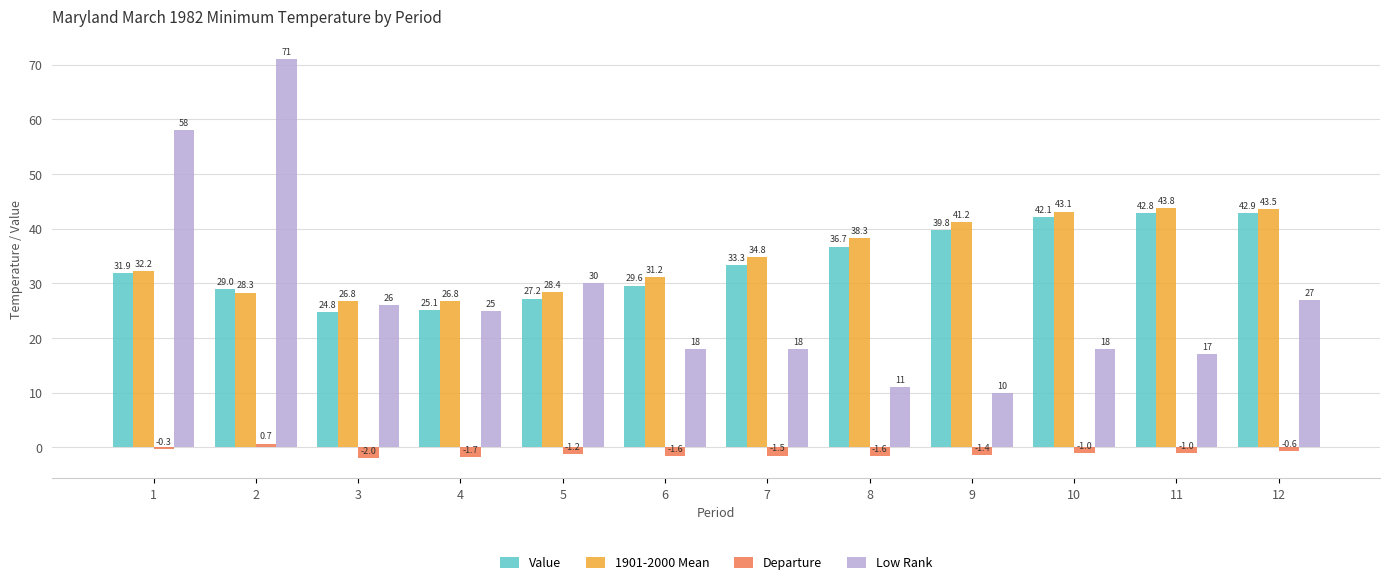

Count the number of data series in this chart.

4